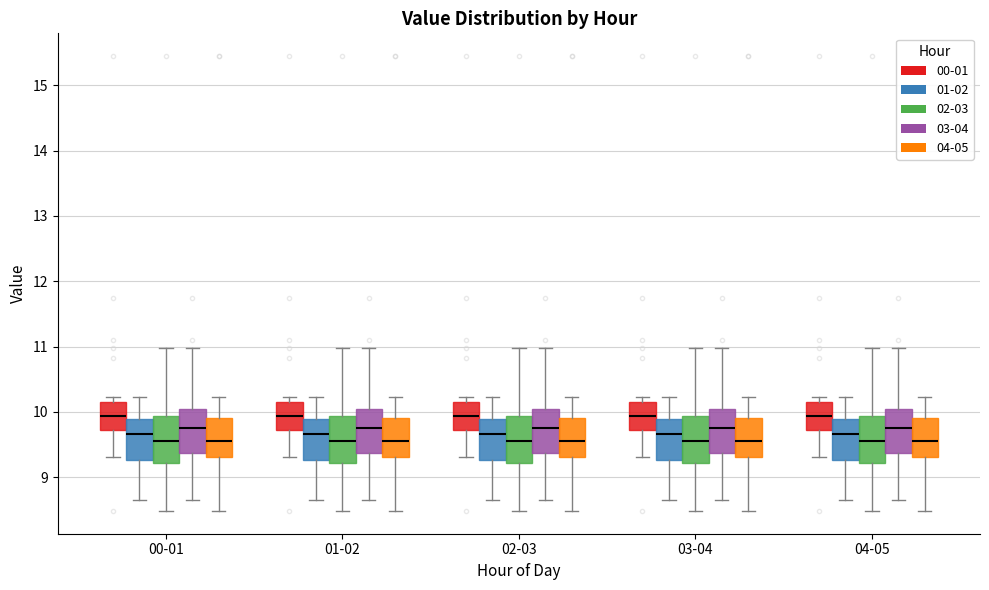

Reading left to right, transcribe this box plot: for each box, give where its median line is, the range the box spans, and where its two whiskers end, as read against the y-axis. The values are not printed on the chart, so give them approximately, as read against the axis.

00-01 (00-01): median 9.9, box 9.7 to 10.2, whiskers 9.3 to 10.2 (just above the box's upper edge)
00-01 (01-02): median 9.7, box 9.3 to 9.9, whiskers 8.7 to 10.2
00-01 (02-03): median 9.6, box 9.2 to 9.9, whiskers 8.5 to 11.0
00-01 (03-04): median 9.8, box 9.4 to 10.1, whiskers 8.7 to 11.0
00-01 (04-05): median 9.6, box 9.3 to 9.9, whiskers 8.5 to 10.2
01-02 (00-01): median 9.9, box 9.7 to 10.2, whiskers 9.3 to 10.2 (just above the box's upper edge)
01-02 (01-02): median 9.7, box 9.3 to 9.9, whiskers 8.7 to 10.2
01-02 (02-03): median 9.6, box 9.2 to 9.9, whiskers 8.5 to 11.0
01-02 (03-04): median 9.8, box 9.4 to 10.1, whiskers 8.7 to 11.0
01-02 (04-05): median 9.6, box 9.3 to 9.9, whiskers 8.5 to 10.2
02-03 (00-01): median 9.9, box 9.7 to 10.2, whiskers 9.3 to 10.2 (just above the box's upper edge)
02-03 (01-02): median 9.7, box 9.3 to 9.9, whiskers 8.7 to 10.2
02-03 (02-03): median 9.6, box 9.2 to 9.9, whiskers 8.5 to 11.0
02-03 (03-04): median 9.8, box 9.4 to 10.1, whiskers 8.7 to 11.0
02-03 (04-05): median 9.6, box 9.3 to 9.9, whiskers 8.5 to 10.2
03-04 (00-01): median 9.9, box 9.7 to 10.2, whiskers 9.3 to 10.2 (just above the box's upper edge)
03-04 (01-02): median 9.7, box 9.3 to 9.9, whiskers 8.7 to 10.2
03-04 (02-03): median 9.6, box 9.2 to 9.9, whiskers 8.5 to 11.0
03-04 (03-04): median 9.8, box 9.4 to 10.1, whiskers 8.7 to 11.0
03-04 (04-05): median 9.6, box 9.3 to 9.9, whiskers 8.5 to 10.2
04-05 (00-01): median 9.9, box 9.7 to 10.2, whiskers 9.3 to 10.2 (just above the box's upper edge)
04-05 (01-02): median 9.7, box 9.3 to 9.9, whiskers 8.7 to 10.2
04-05 (02-03): median 9.6, box 9.2 to 9.9, whiskers 8.5 to 11.0
04-05 (03-04): median 9.8, box 9.4 to 10.1, whiskers 8.7 to 11.0
04-05 (04-05): median 9.6, box 9.3 to 9.9, whiskers 8.5 to 10.2